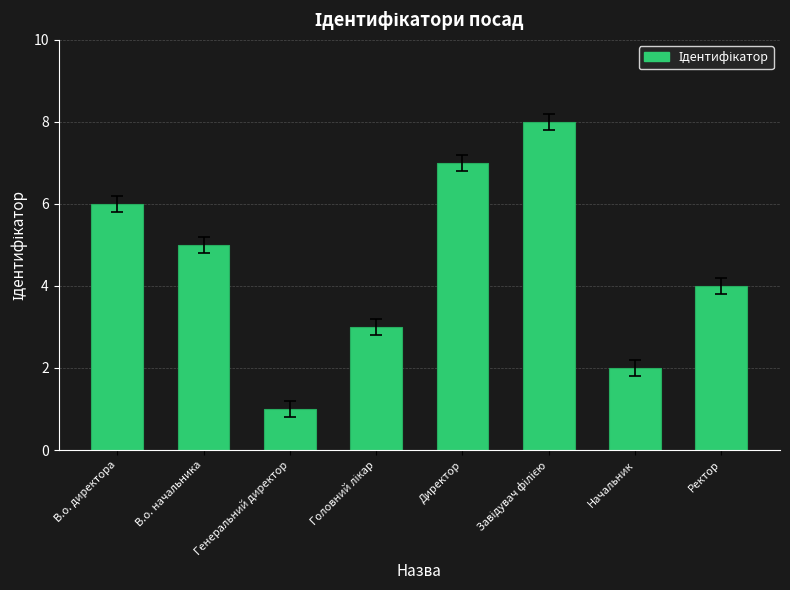

What is the label of the 5th bar from the left?

Директор